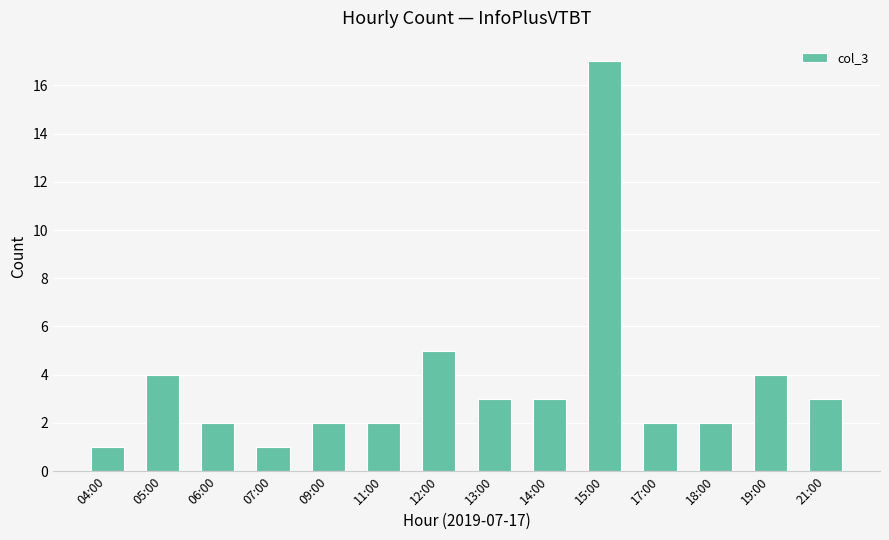

What is the label of the 7th bar from the left?

12:00